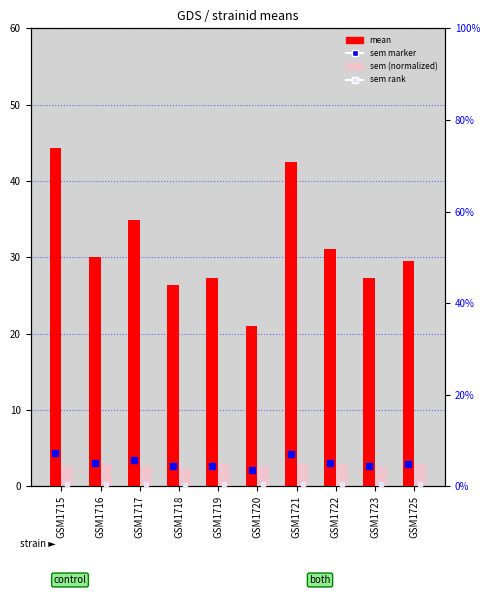

What is the difference between the maximum and second lowest values in the sem rank series?

0.1